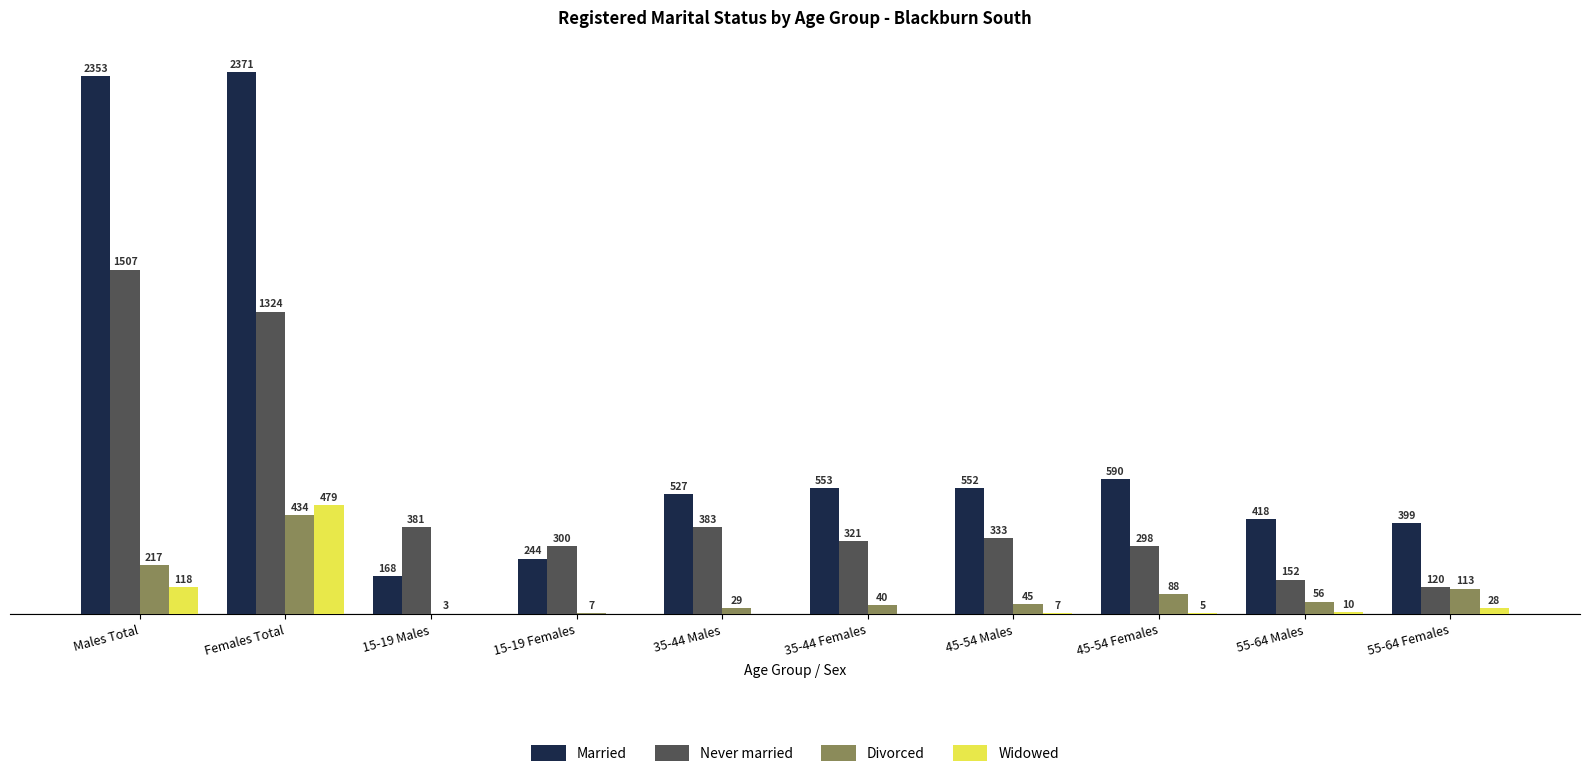

Are the bars grouped side by side (vs. stacked)?

Yes